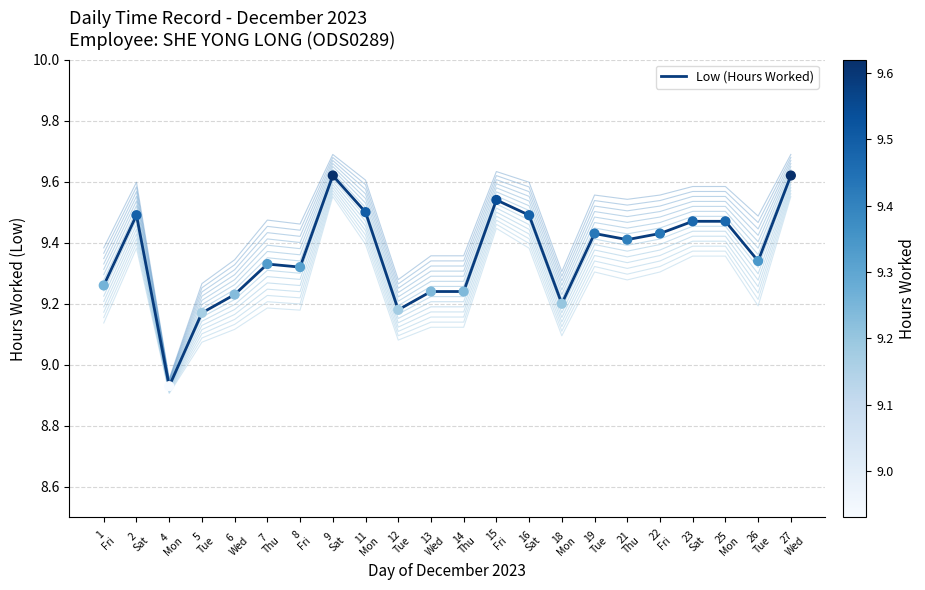

Approximately how many times larger is the value at 26
Tue compared to 14
Thu?

1.0